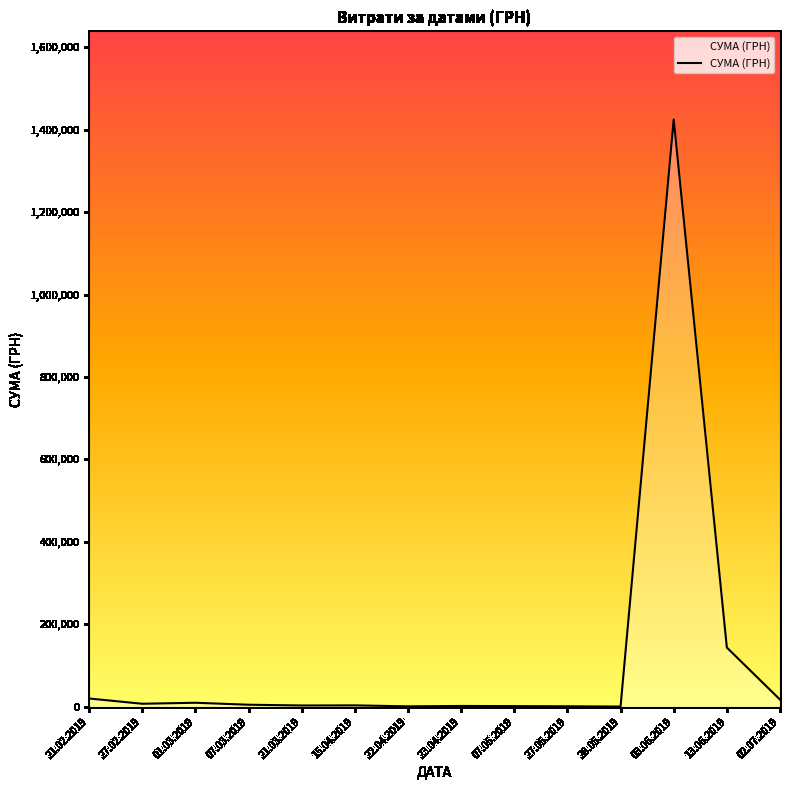

Between 13.06.2019 and 03.06.2019, which is larger?

03.06.2019